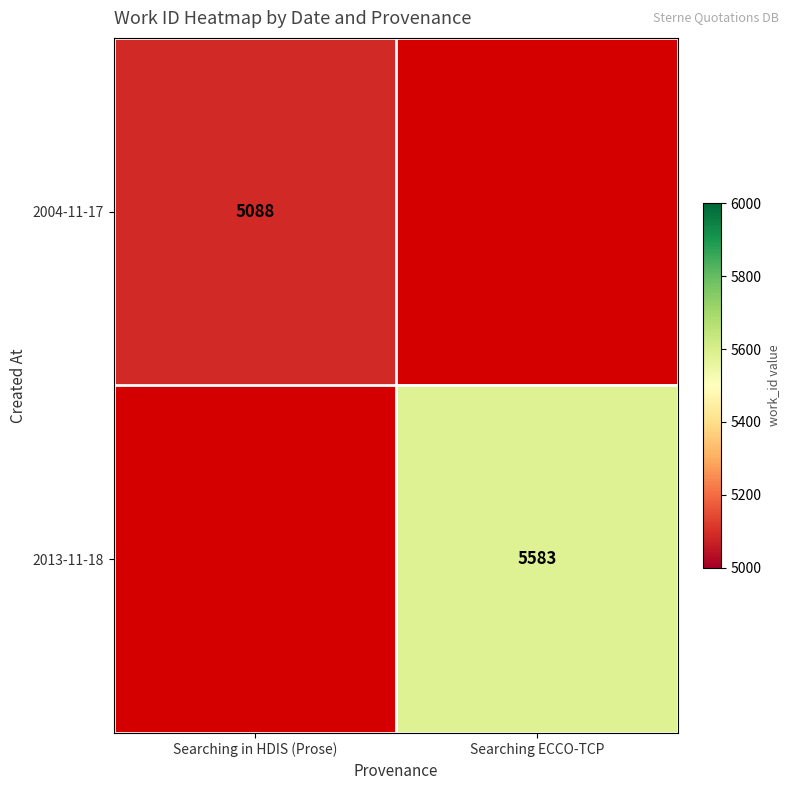

What is the greatest value displayed?

5583.0